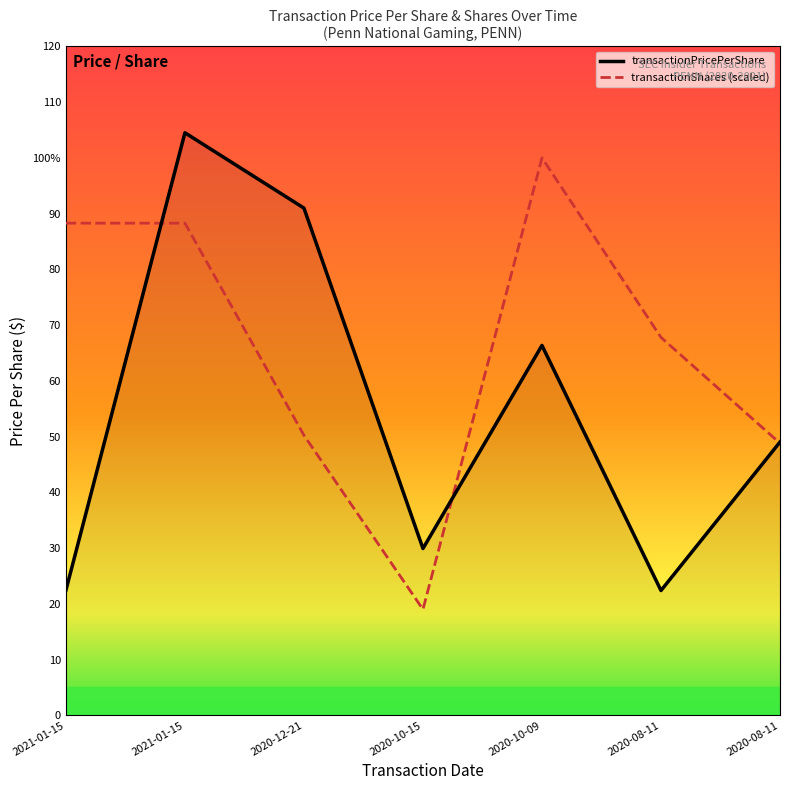

True or false: transactionPricePerShare has a value of 143.2 at 2020-12-21.

False